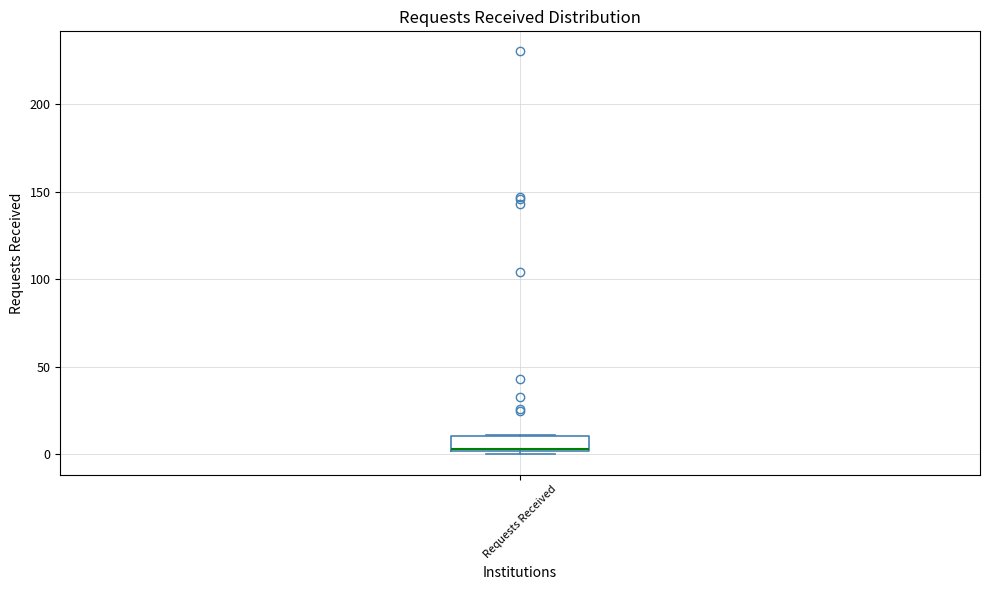

Where is the upper edge of the box for Requests Received on the y-axis? The values are not printed on the chart, so give them approximately, as read against the axis.

10